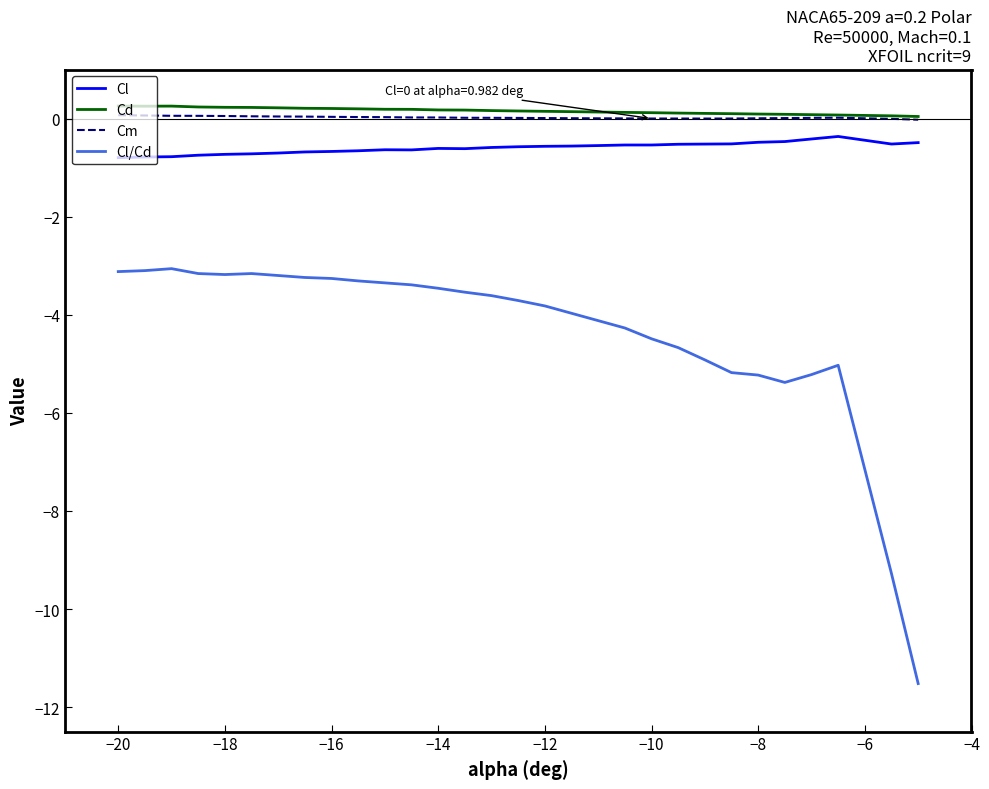

True or false: Cd and Cl/Cd cross at least once.

False